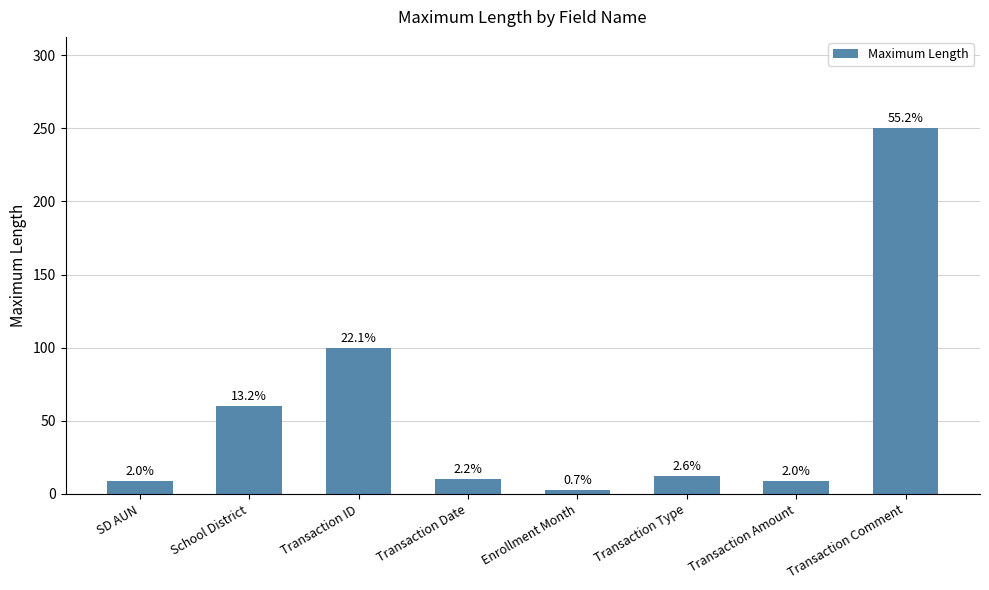

How many bars are there in total?

8